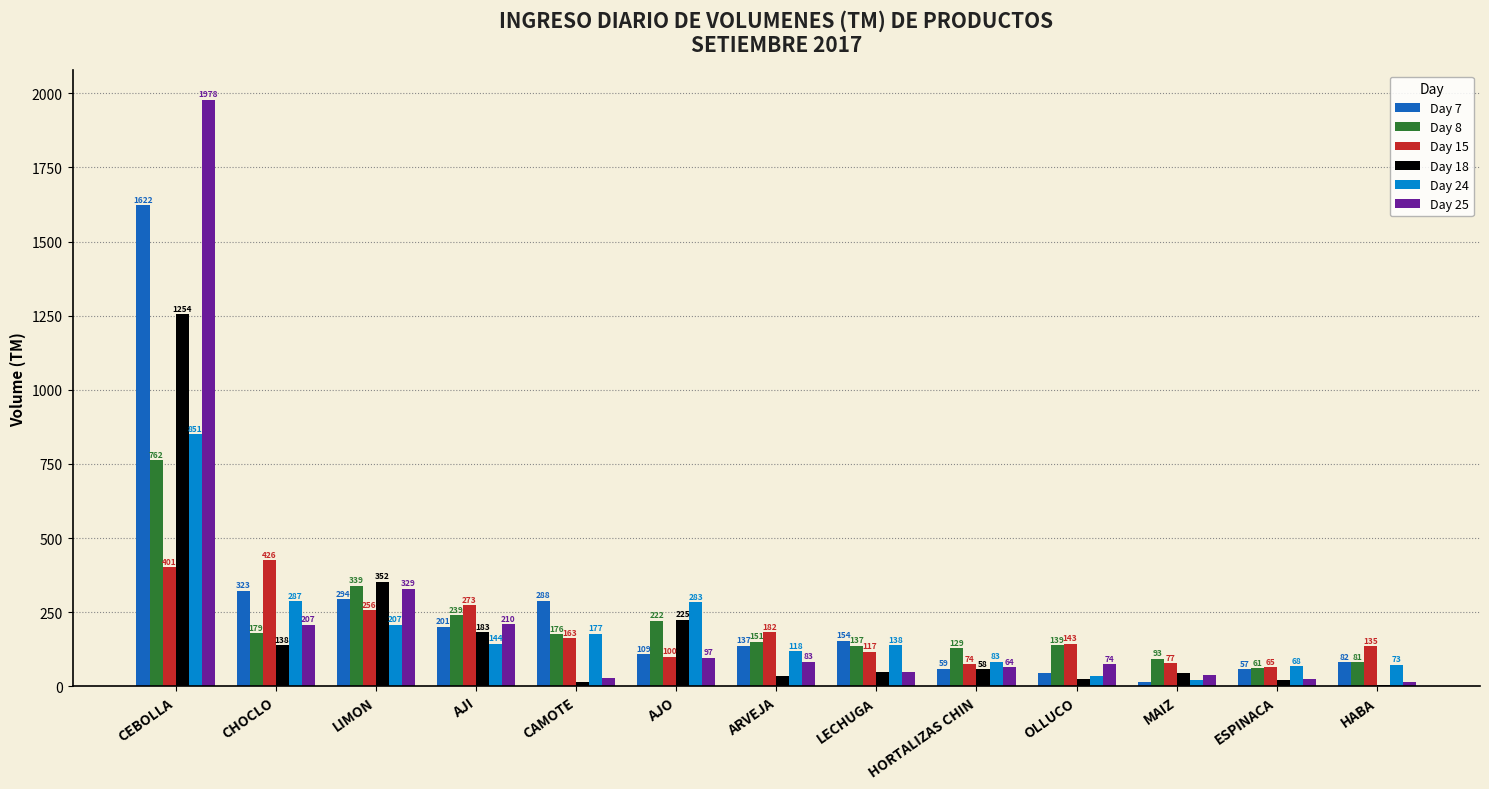

What is the maximum value for Day 25?

1978